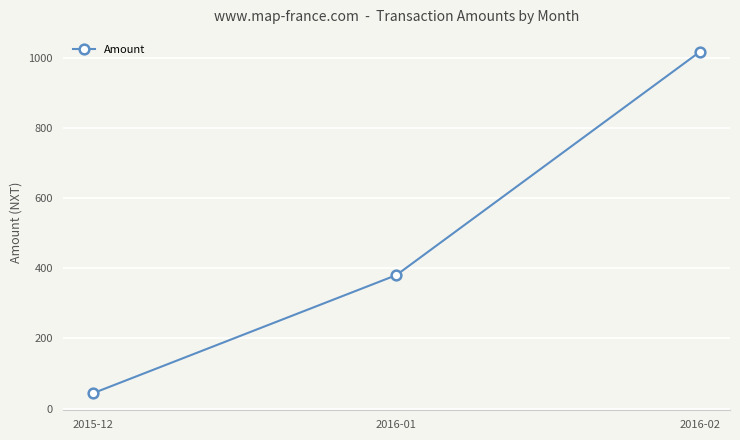

At which category does the chart reach its peak across all series?

2016-02